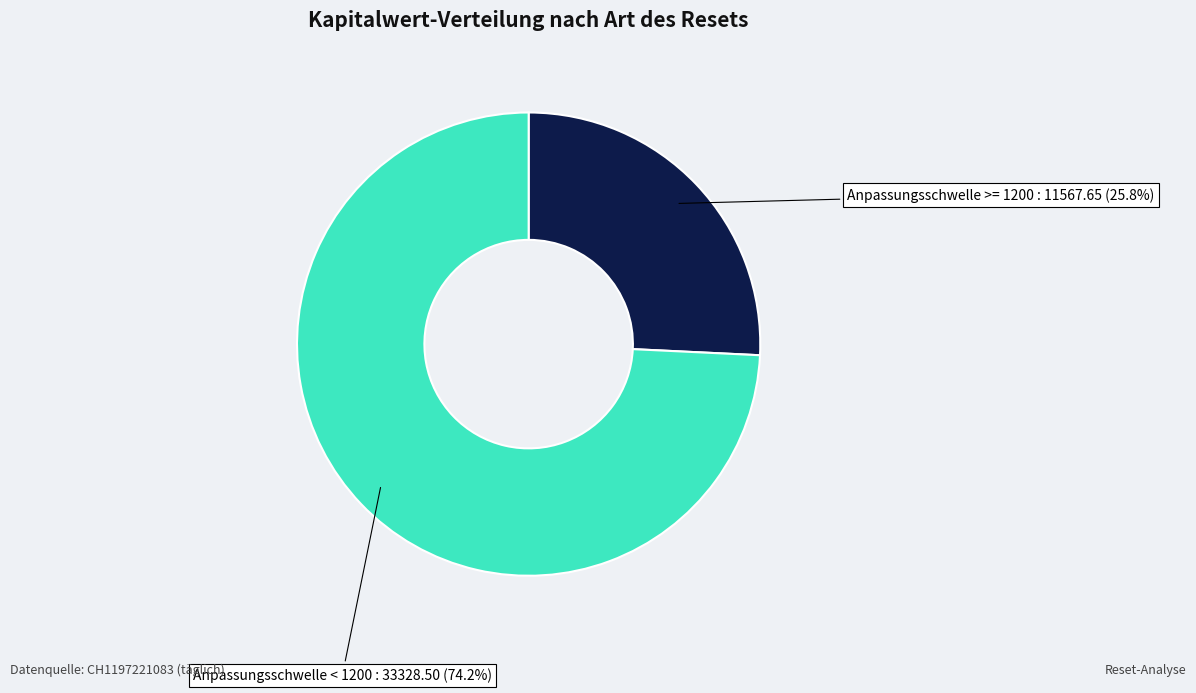

Which category has the smallest portion of the pie?

Anpassungsschwelle >= 1200